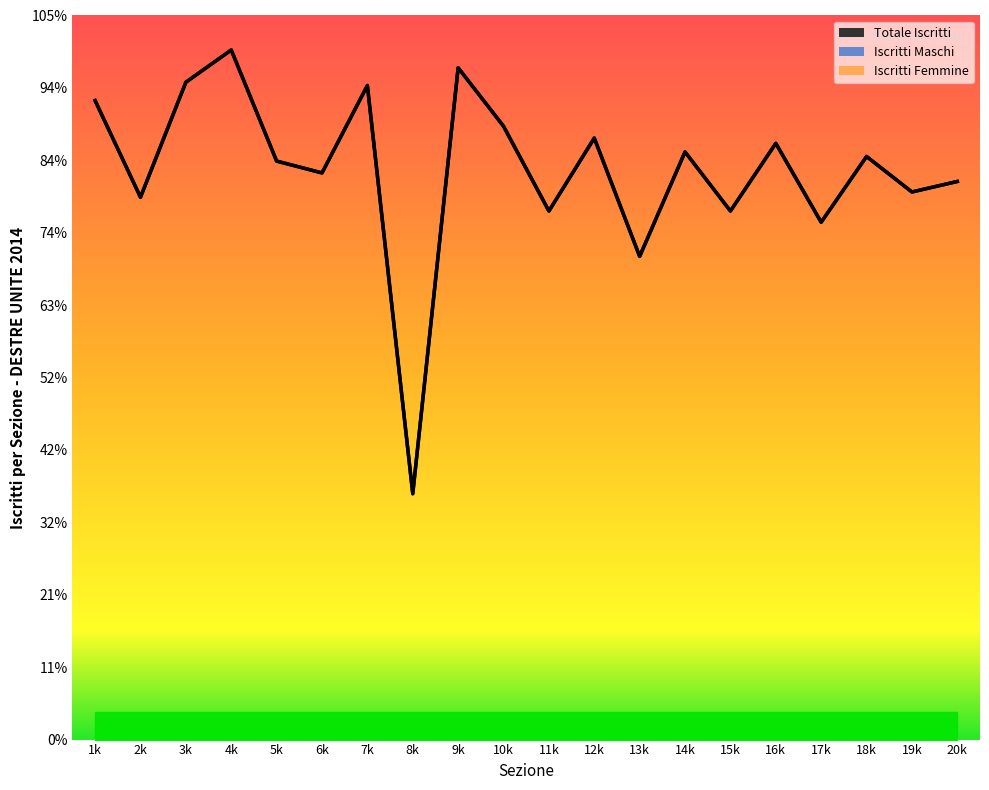

Does the chart display data point markers on the line(s)?

No